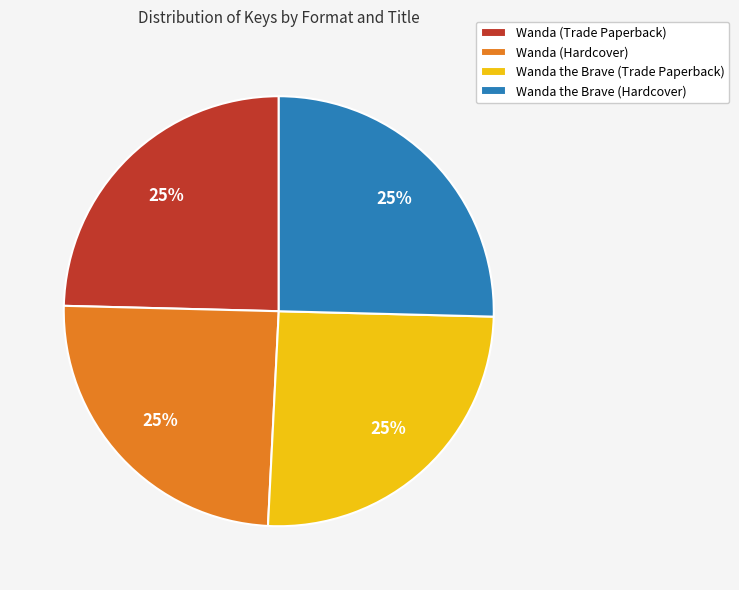

Is it true that Wanda the Brave (Trade Paperback) is 37% of the pie?

False